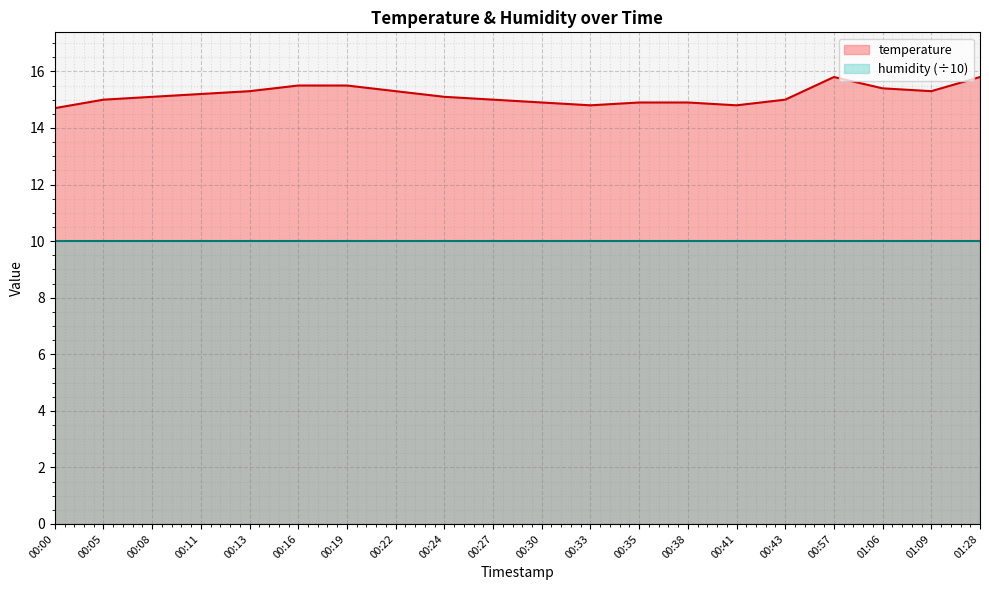

How many values are below 15?

6